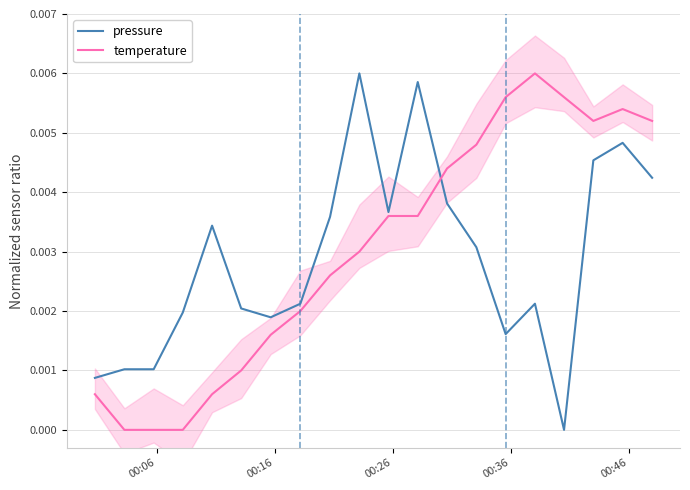

True or false: temperature and pressure cross at least once.

True